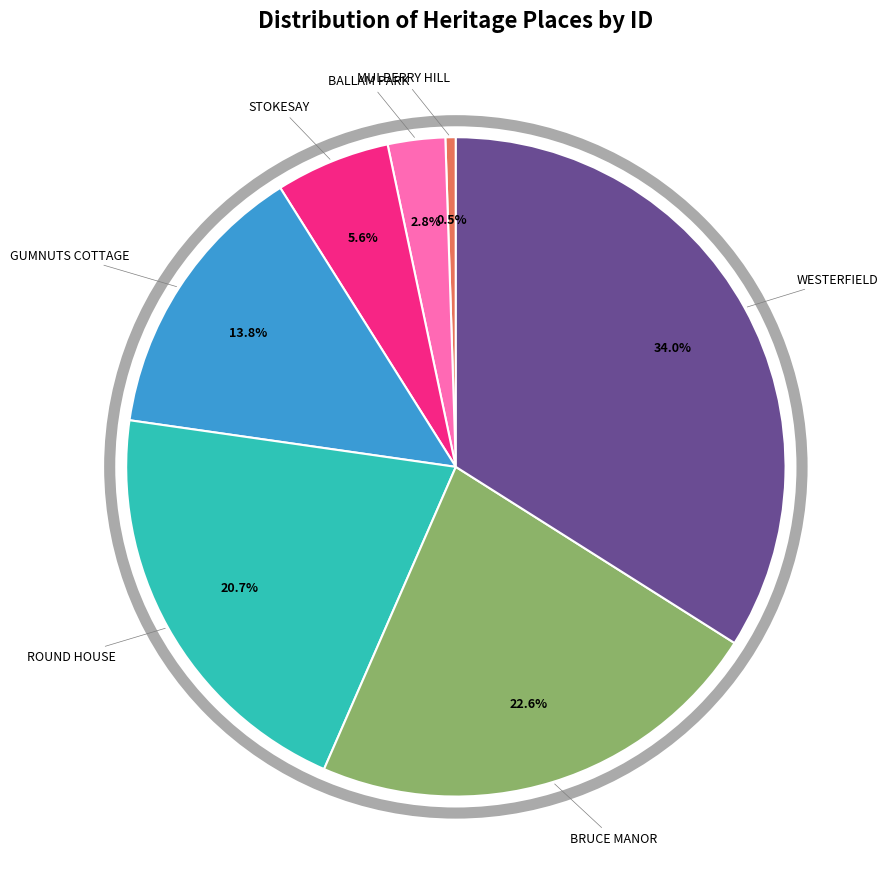

Is there a majority slice in this chart?

No